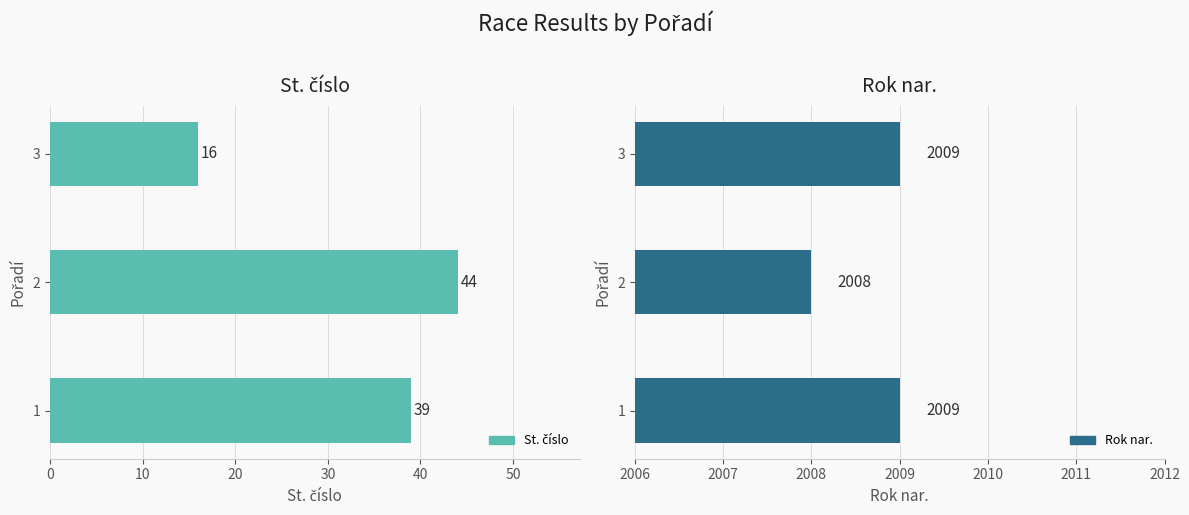

What is the smallest value displayed?

16